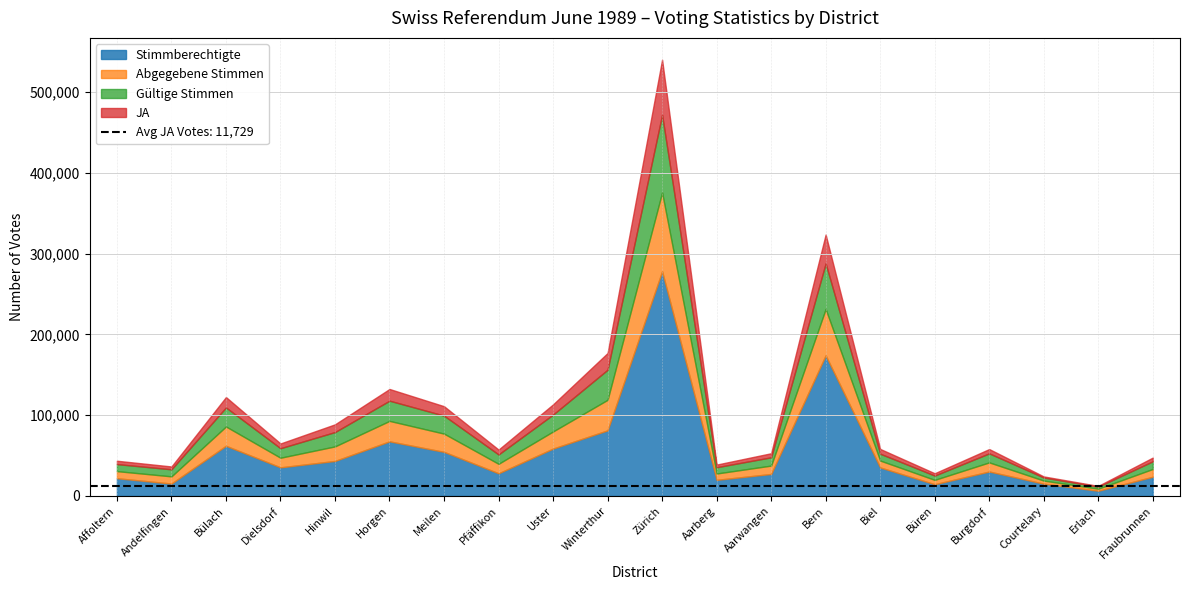

Which series has the largest range (max minus min)?

Stimmberechtigte